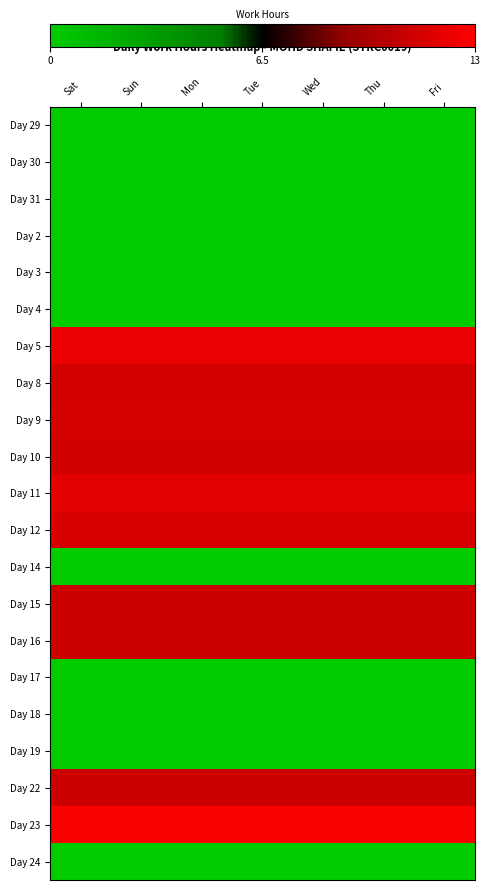

Reading left to right, transcribe all the data shown in this chart.

Day 29: Sat=0.0	Sun=0.0	Mon=0.0	Tue=0.0	Wed=0.0	Thu=0.0	Fri=0.0
Day 30: Sat=0.0	Sun=0.0	Mon=0.0	Tue=0.0	Wed=0.0	Thu=0.0	Fri=0.0
Day 31: Sat=0.0	Sun=0.0	Mon=0.0	Tue=0.0	Wed=0.0	Thu=0.0	Fri=0.0
Day 2: Sat=0.0	Sun=0.0	Mon=0.0	Tue=0.0	Wed=0.0	Thu=0.0	Fri=0.0
Day 3: Sat=0.0	Sun=0.0	Mon=0.0	Tue=0.0	Wed=0.0	Thu=0.0	Fri=0.0
Day 4: Sat=0.0	Sun=0.0	Mon=0.0	Tue=0.0	Wed=0.0	Thu=0.0	Fri=0.0
Day 5: Sat=0.9	Sun=0.9	Mon=0.9	Tue=0.9	Wed=0.9	Thu=0.9	Fri=0.9
Day 8: Sat=0.9	Sun=0.9	Mon=0.9	Tue=0.9	Wed=0.9	Thu=0.9	Fri=0.9
Day 9: Sat=0.9	Sun=0.9	Mon=0.9	Tue=0.9	Wed=0.9	Thu=0.9	Fri=0.9
Day 10: Sat=0.9	Sun=0.9	Mon=0.9	Tue=0.9	Wed=0.9	Thu=0.9	Fri=0.9
Day 11: Sat=0.9	Sun=0.9	Mon=0.9	Tue=0.9	Wed=0.9	Thu=0.9	Fri=0.9
Day 12: Sat=0.9	Sun=0.9	Mon=0.9	Tue=0.9	Wed=0.9	Thu=0.9	Fri=0.9
Day 14: Sat=0.0	Sun=0.0	Mon=0.0	Tue=0.0	Wed=0.0	Thu=0.0	Fri=0.0
Day 15: Sat=0.9	Sun=0.9	Mon=0.9	Tue=0.9	Wed=0.9	Thu=0.9	Fri=0.9
Day 16: Sat=0.9	Sun=0.9	Mon=0.9	Tue=0.9	Wed=0.9	Thu=0.9	Fri=0.9
Day 17: Sat=0.0	Sun=0.0	Mon=0.0	Tue=0.0	Wed=0.0	Thu=0.0	Fri=0.0
Day 18: Sat=0.0	Sun=0.0	Mon=0.0	Tue=0.0	Wed=0.0	Thu=0.0	Fri=0.0
Day 19: Sat=0.0	Sun=0.0	Mon=0.0	Tue=0.0	Wed=0.0	Thu=0.0	Fri=0.0
Day 22: Sat=0.8	Sun=0.8	Mon=0.8	Tue=0.8	Wed=0.8	Thu=0.8	Fri=0.8
Day 23: Sat=1.0	Sun=1.0	Mon=1.0	Tue=1.0	Wed=1.0	Thu=1.0	Fri=1.0
Day 24: Sat=0.0	Sun=0.0	Mon=0.0	Tue=0.0	Wed=0.0	Thu=0.0	Fri=0.0